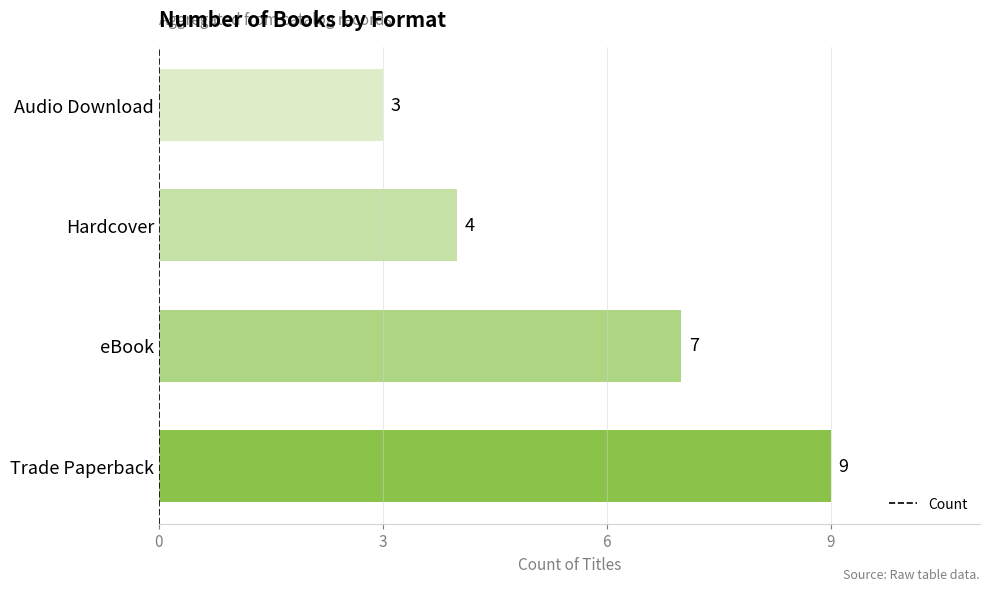

Reading top to bottom, list all the values displayed in this chart.

Audio Download=3	Hardcover=4	eBook=7	Trade Paperback=9